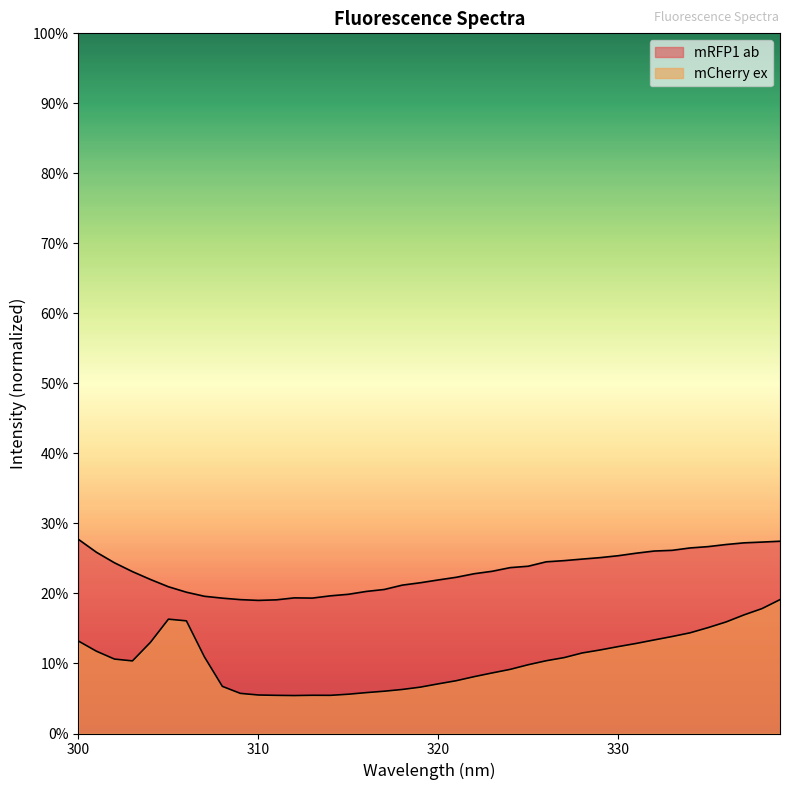

What value does the mCherry ex series have at 300?

0.1